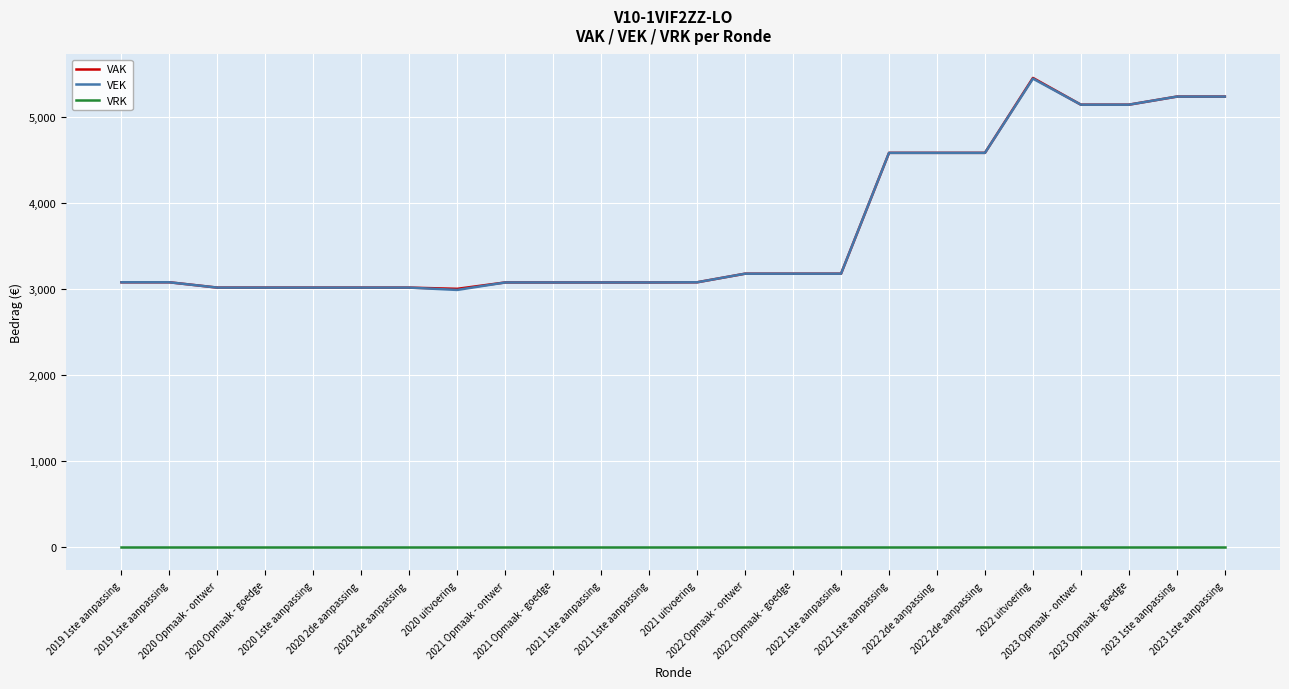

What is the difference between the highest and lowest values at 2019 1ste aanpassing?

3076